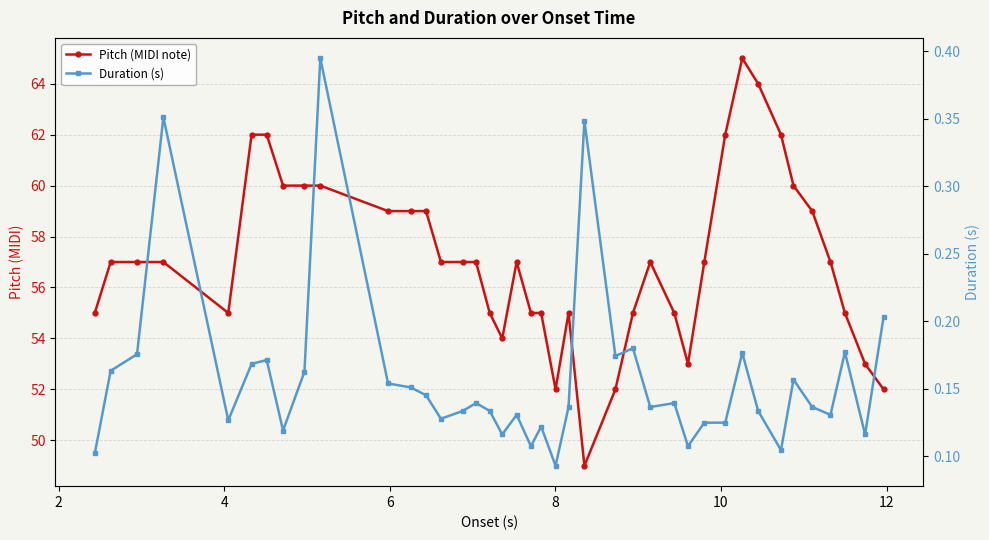

How many interior local valleys does the Pitch (MIDI note) series have?

5